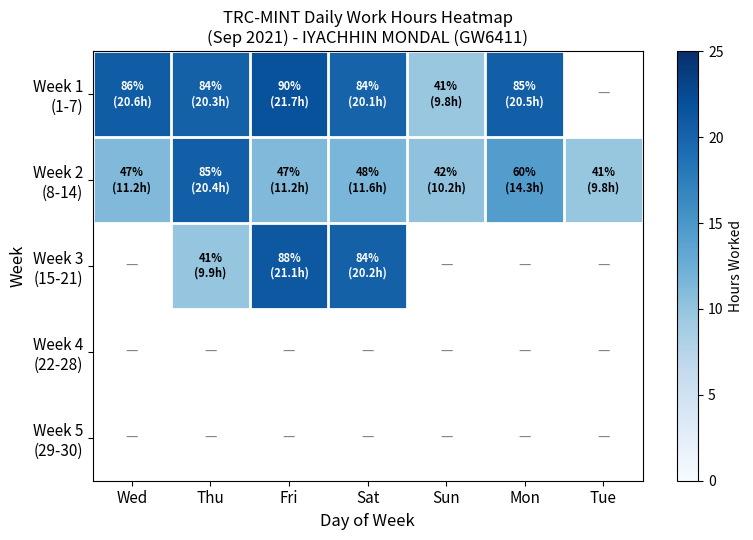

At which category does the chart reach its minimum across all series?

Sun